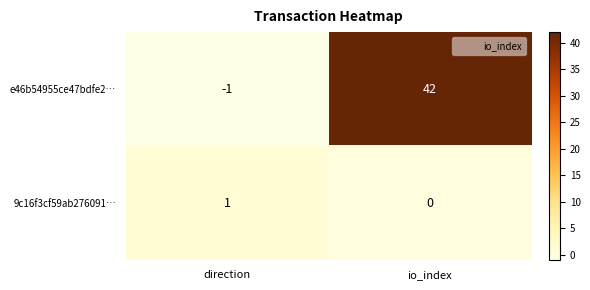

Rank the series at io_index from lowest to highest value.

9c16f3cf59ab276091…, e46b54955ce47bdfe2…